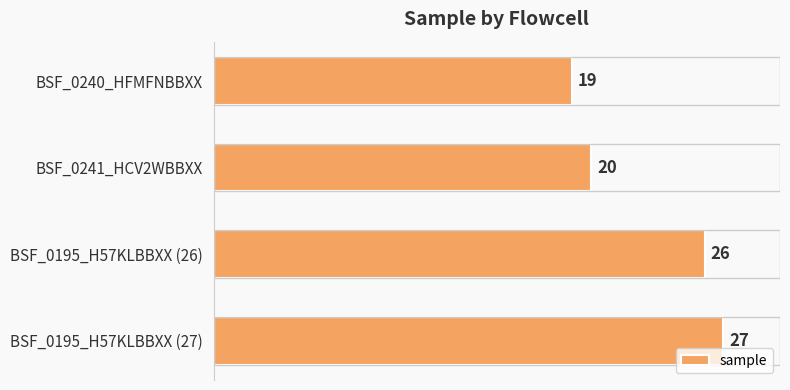

What is the average value?

23